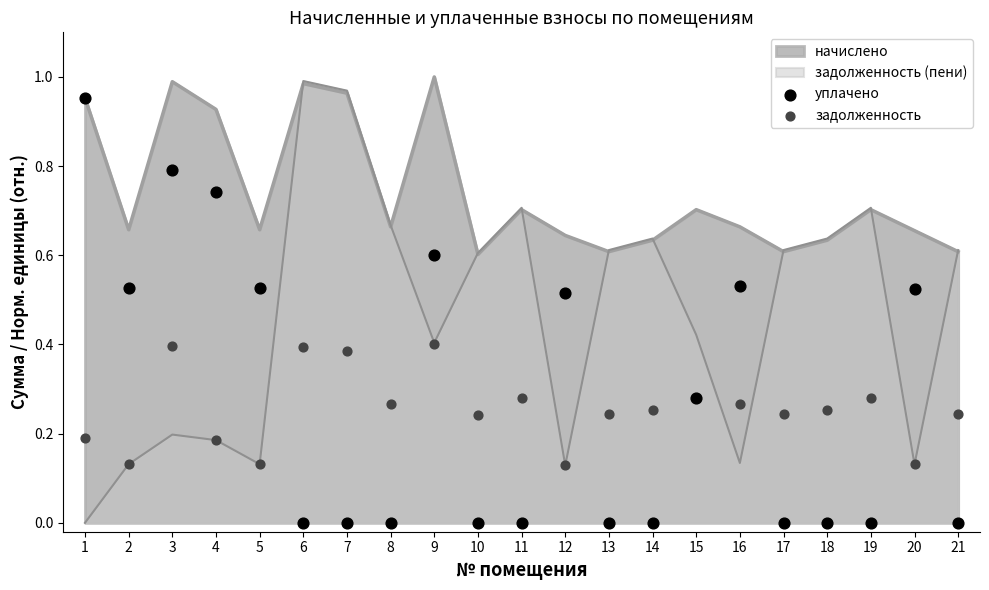

Is the value of задолженность at 11 greater than the value of уплачено at 18?

Yes